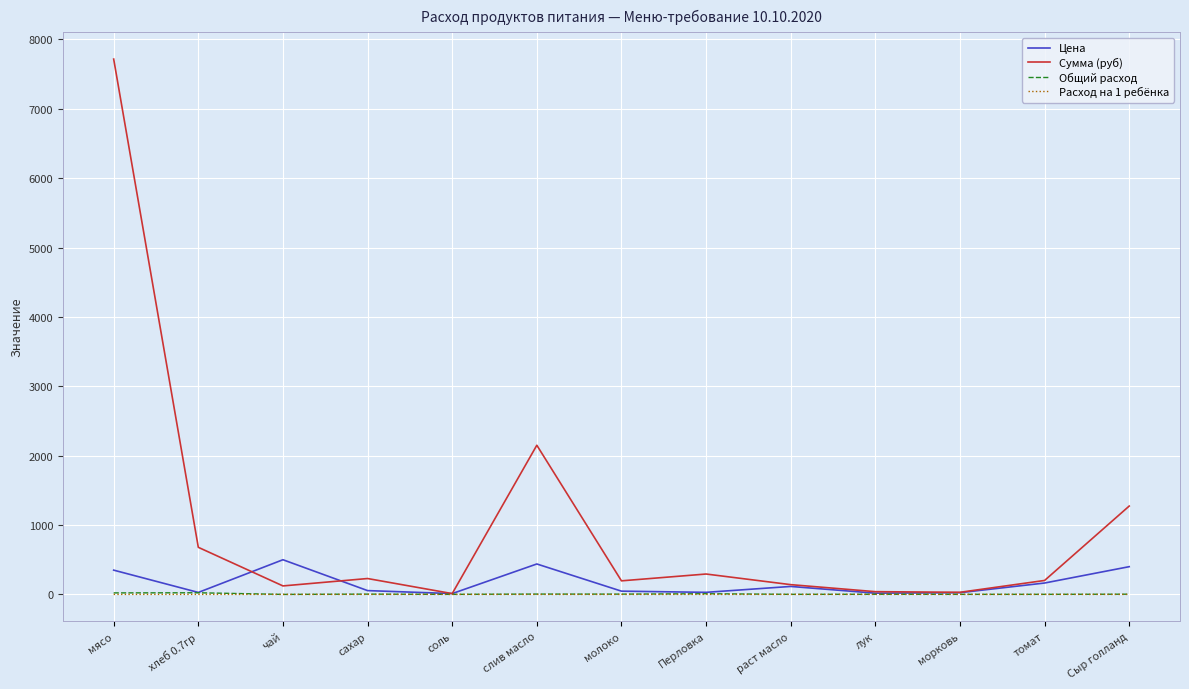

What are all the series names shown in the legend?

Цена, Сумма (руб), Общий расход, Расход на 1 ребёнка